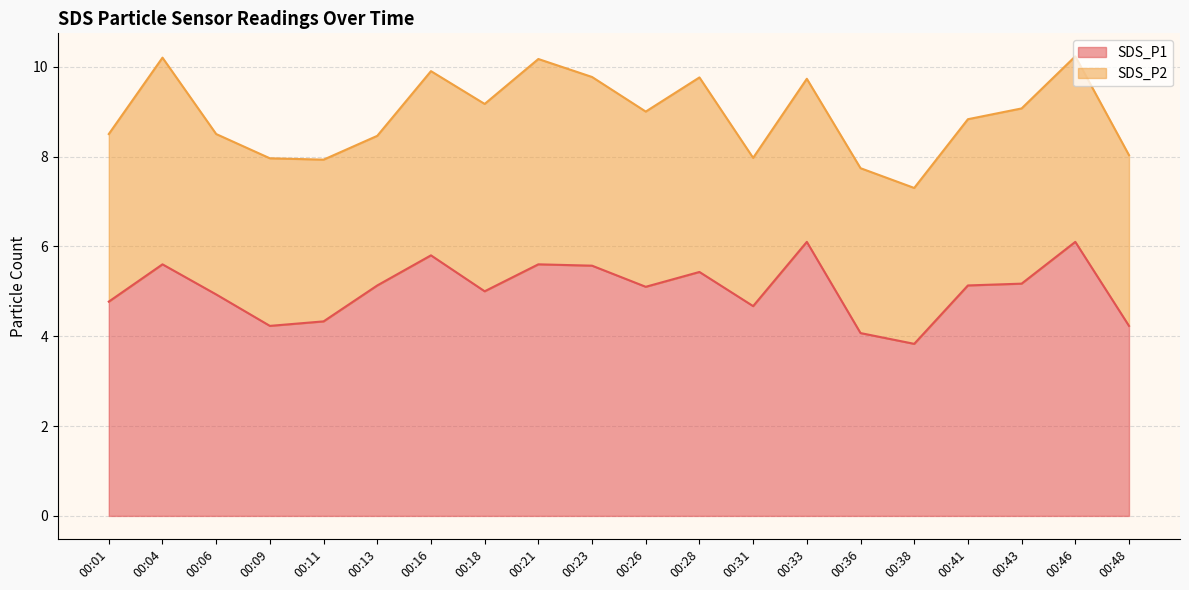

List the labels in order of value, smallest first.

00:38, 00:36, 00:09, 00:48, 00:11, 00:31, 00:01, 00:06, 00:18, 00:26, 00:13, 00:41, 00:43, 00:28, 00:23, 00:04, 00:21, 00:16, 00:33, 00:46